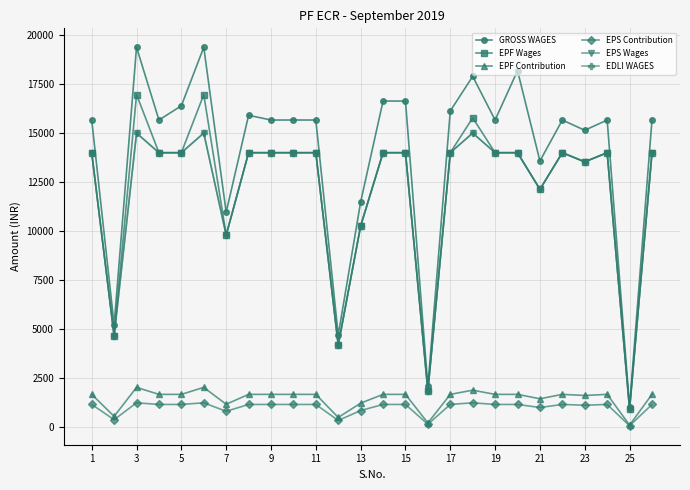

Is this an area chart (filled region under the line)?

No